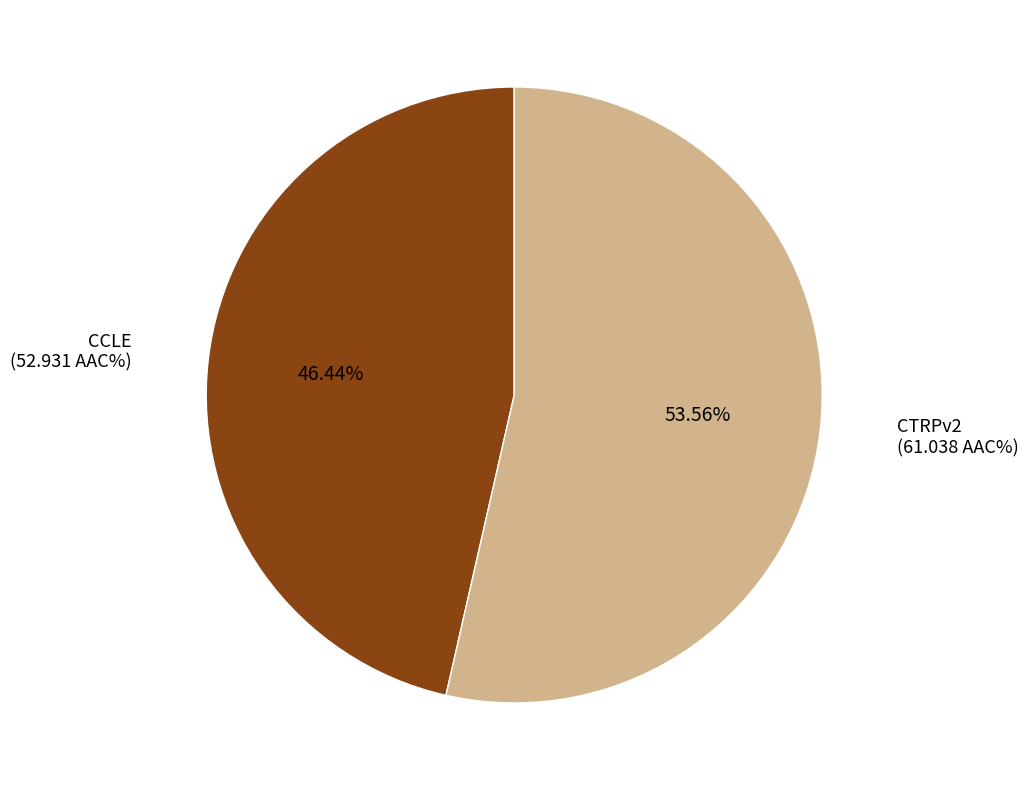

Do CTRPv2 and CCLE together represent more than half of the pie?

Yes